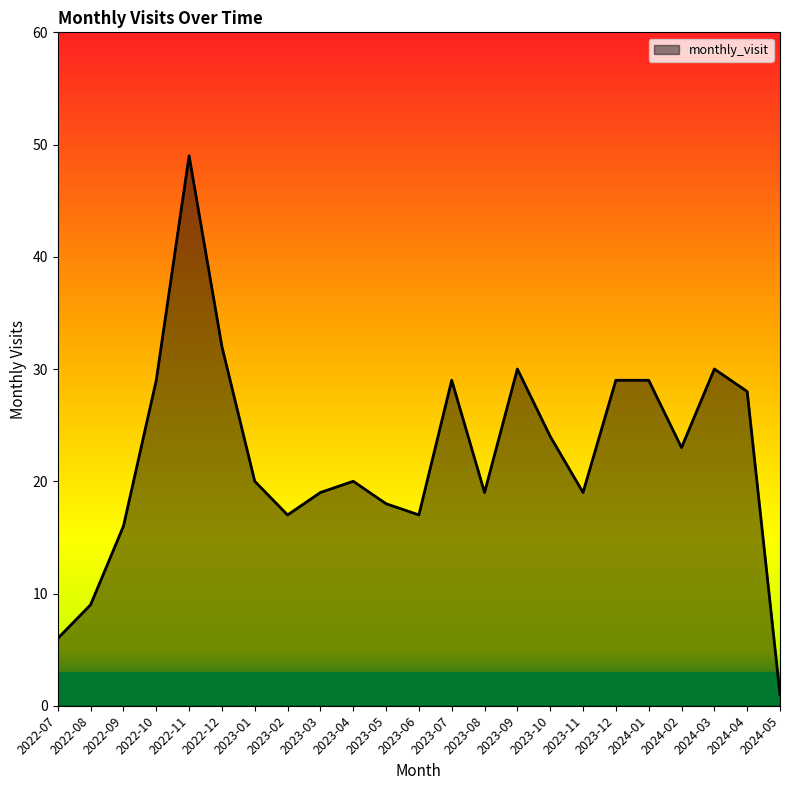

What is the difference between the values at 2022-10 and 2023-05?

11